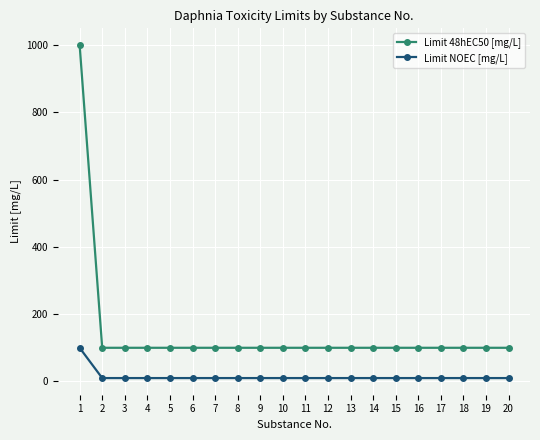

The Limit NOEC [mg/L] series shows 10 at 5. True or false?

True